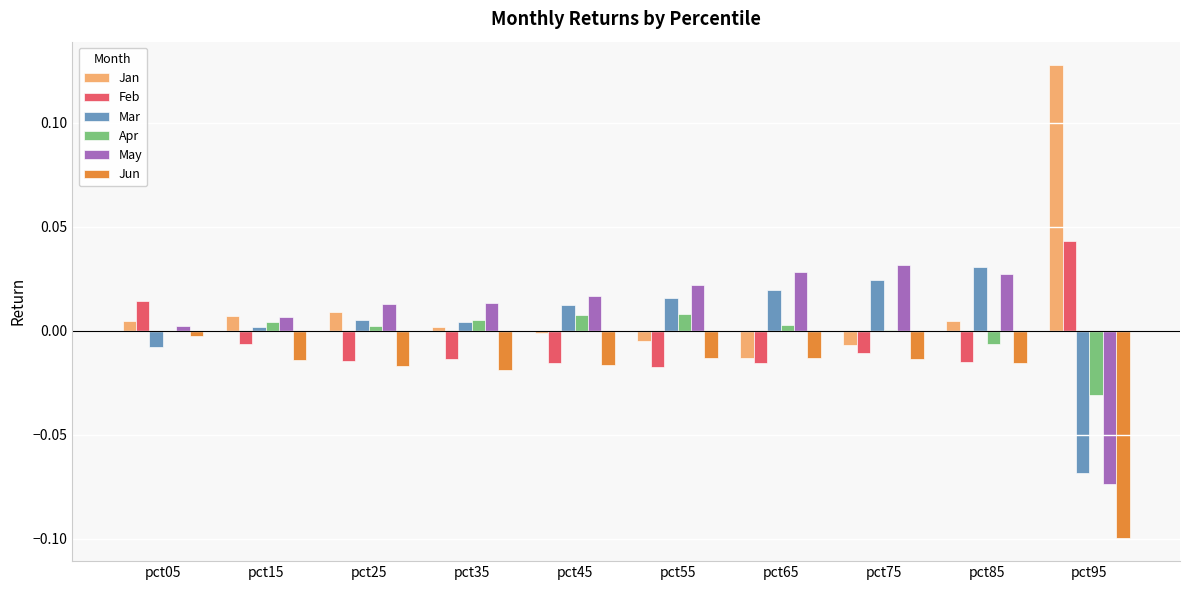

Which series has the largest total across all categories?

Jan